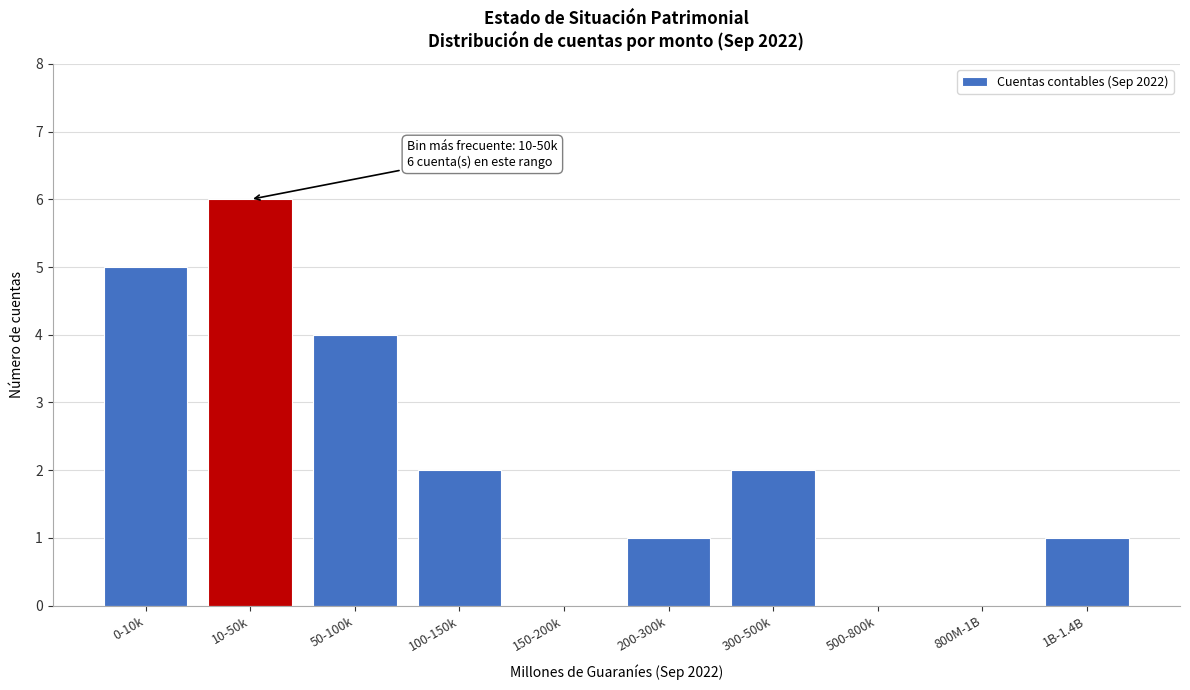

Reading left to right, list all the values displayed in this chart.

0-10k=5	10-50k=6	50-100k=4	100-150k=2	150-200k=0	200-300k=1	300-500k=2	500-800k=0	800M-1B=0	1B-1.4B=1